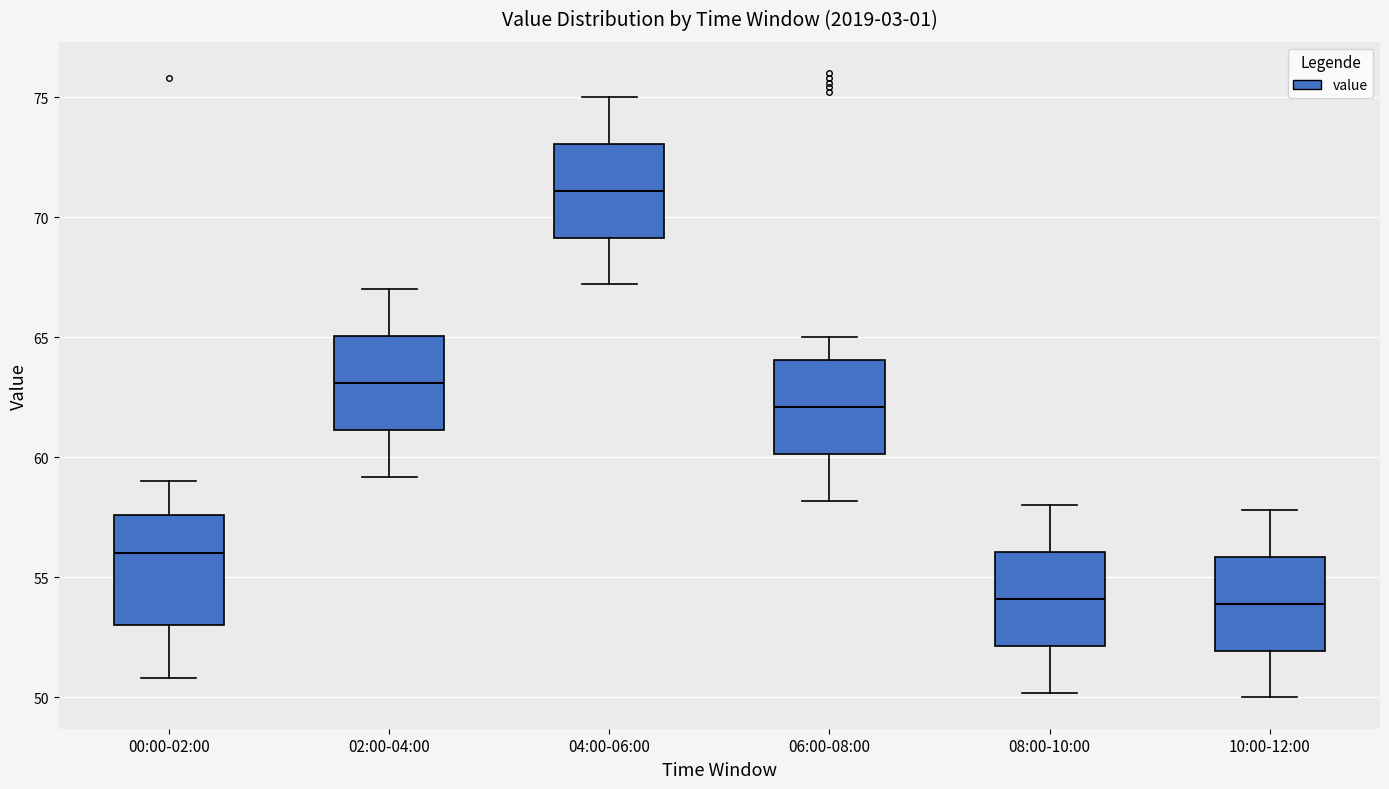

Where does the median line of the box for 04:00-06:00 sit on the y-axis? The values are not printed on the chart, so give them approximately, as read against the axis.

71.0